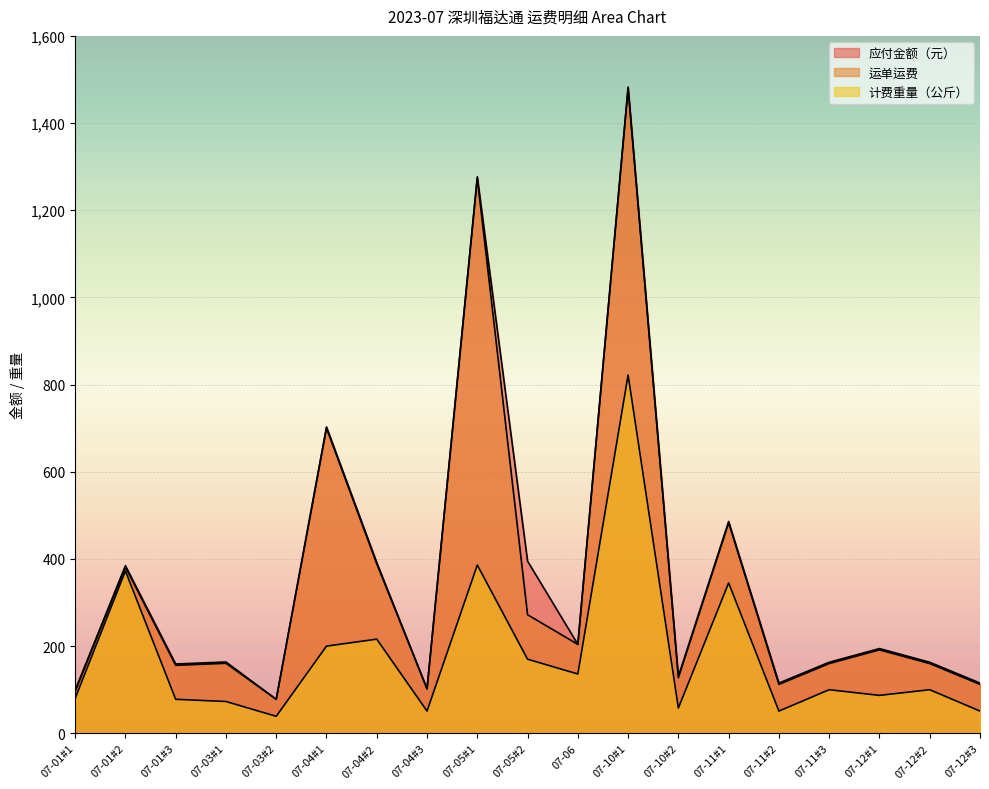

Is it true that 应付金额（元） equals 59.1 at 07-10#2?

False